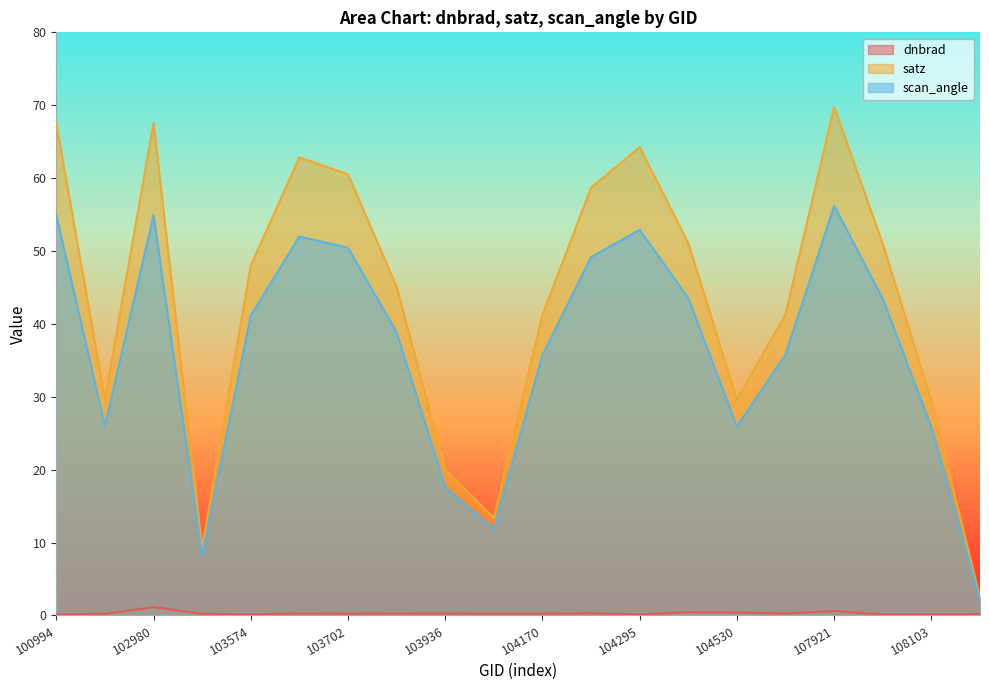

List the labels in order of satz value, largest first.

107921, 102980, 100994, 104295, 103694, 103702, 104287, 104414, 107933, 103574, 103818, 107573, 104170, 539, 104530, 108103, 103936, 104054, 103338, 108281